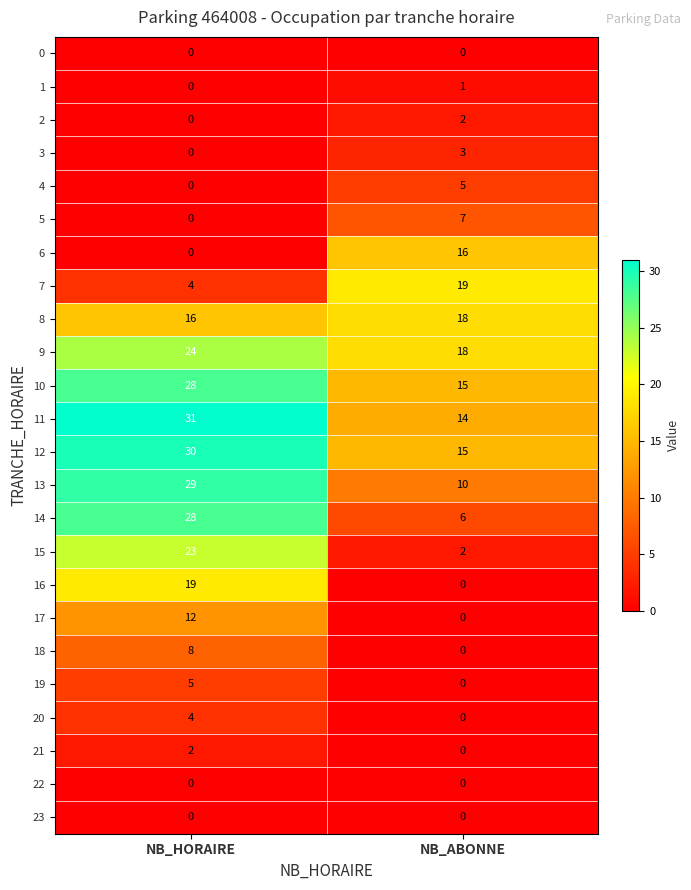

Read the 8 value at NB_HORAIRE.

16